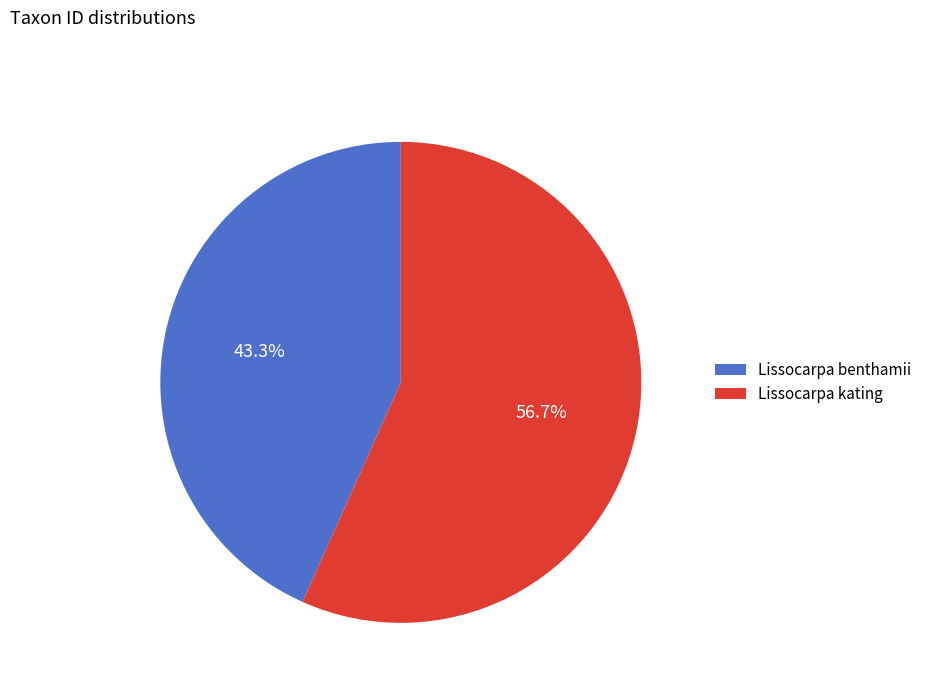

Between Lissocarpa kating and Lissocarpa benthamii, which is larger?

Lissocarpa kating